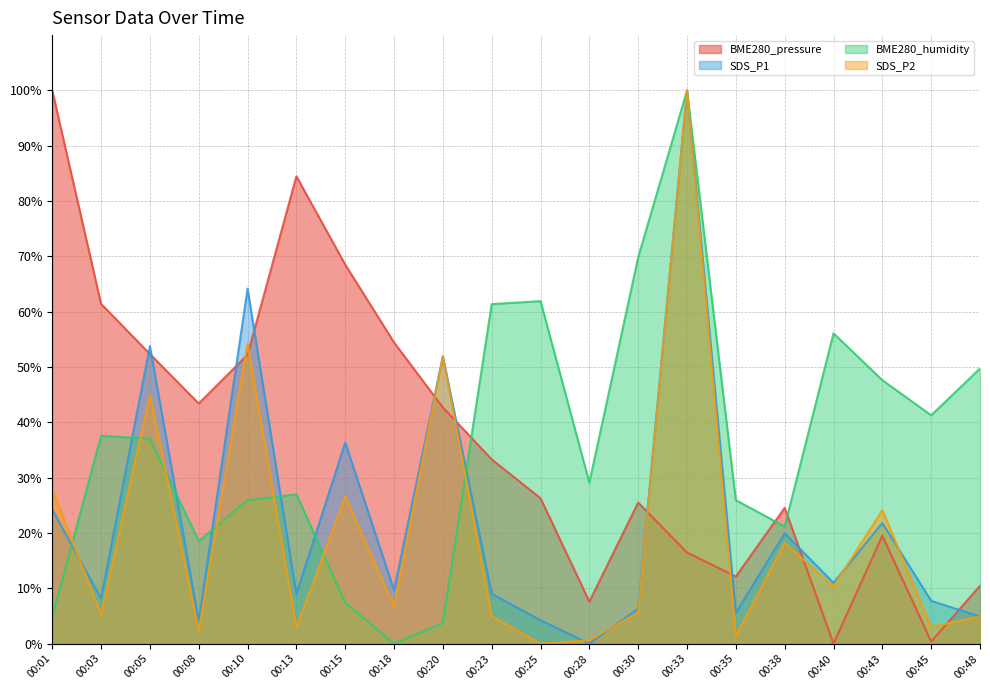

How many values in SDS_P1 are above zero?

19